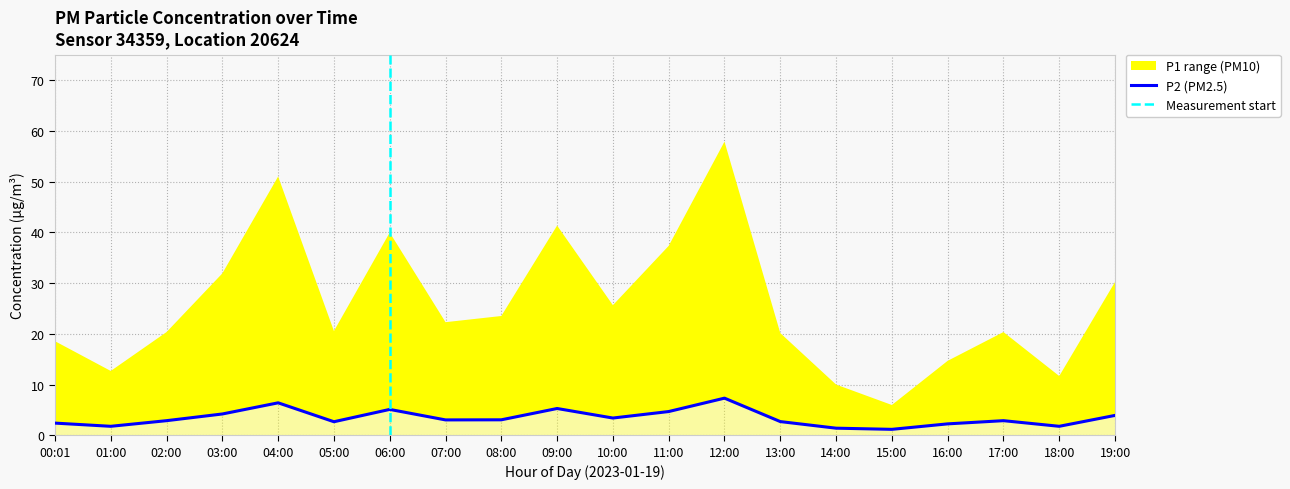

At which category does the data reach its first local peak?

04:00